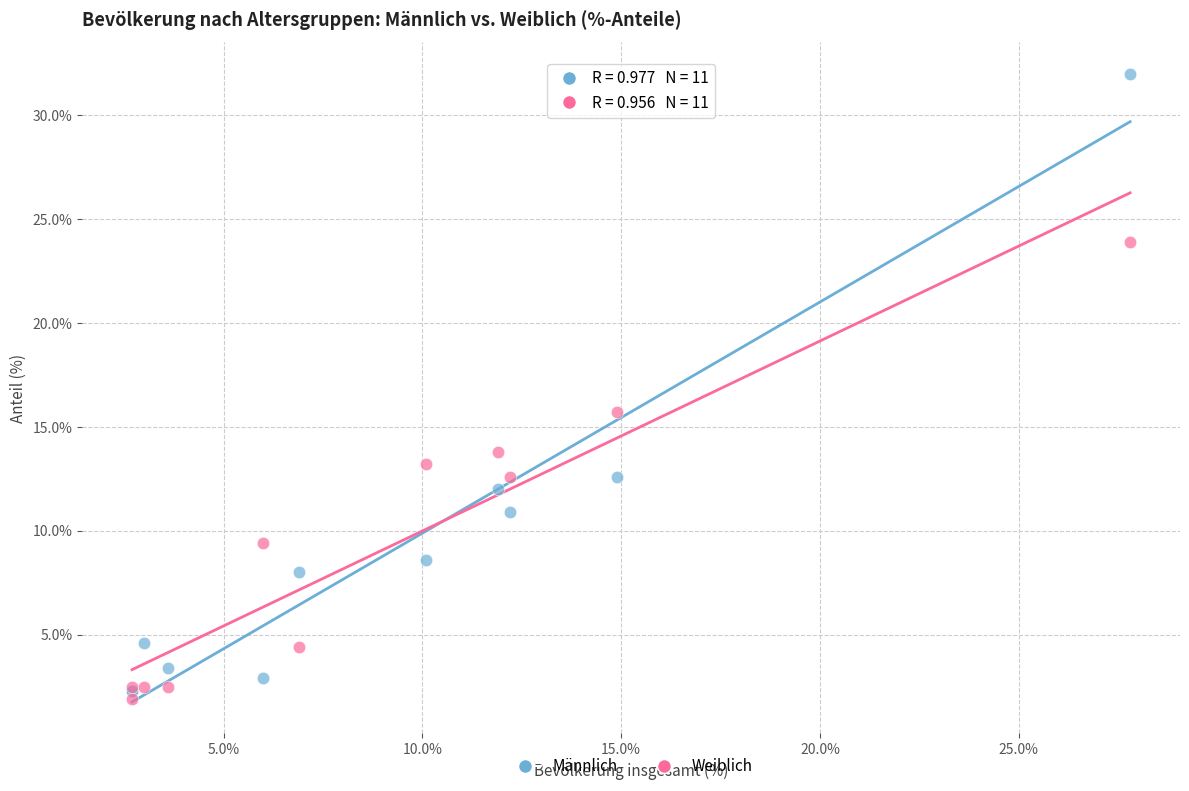

What are all the series names shown in the legend?

Männlich, Weiblich